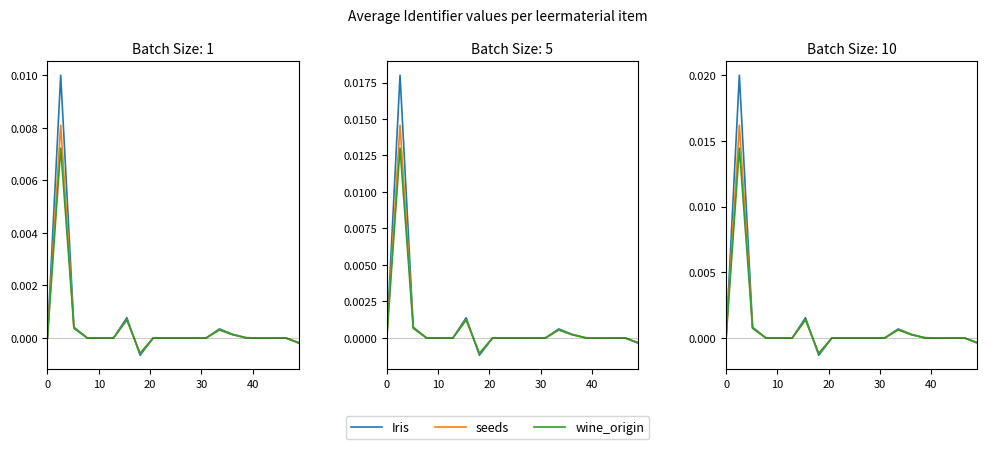

True or false: Iris and wine_origin cross at least once.

True